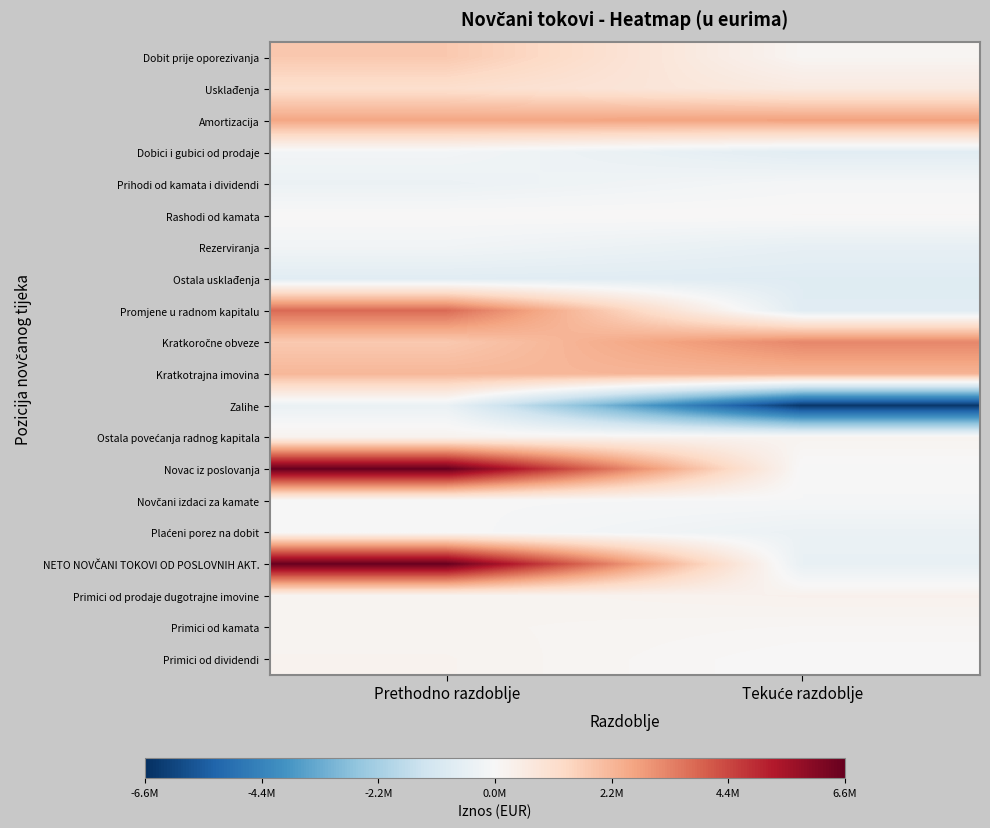

List the series in order of their peak value, lowest first.

Ostala usklađenja, Zalihe, Rezerviranja, Dobici i gubici od prodaje, Prihodi od kamata i dividendi, Novčani izdaci za kamate, Plaćeni porez na dobit, Rashodi od kamata, Primici od kamata, Primici od dividendi, Ostala povećanja radnog kapitala, Primici od prodaje dugotrajne imovine, Usklađenja, Dobit prije oporezivanja, Kratkotrajna imovina, Amortizacija, Kratkoročne obveze, Promjene u radnom kapitalu, NETO NOVČANI TOKOVI OD POSLOVNIH AKT., Novac iz poslovanja